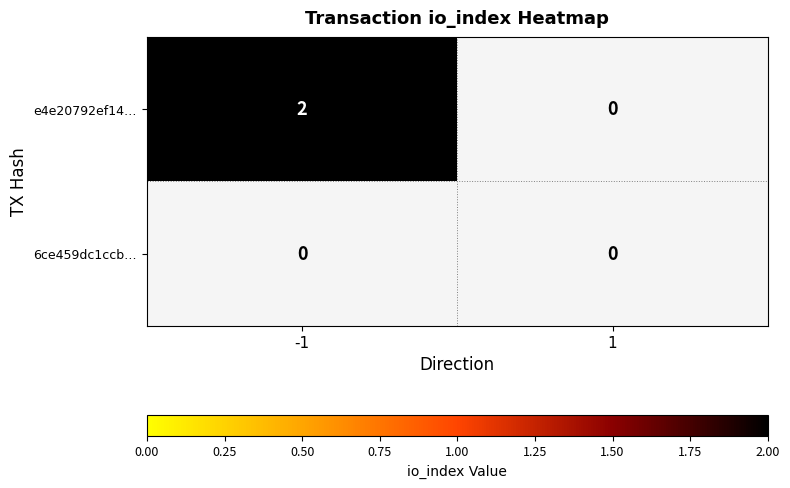

What is the sum of the e4e20792ef14cadc725474bc928a59bde175304 values at 1 and -1?

2